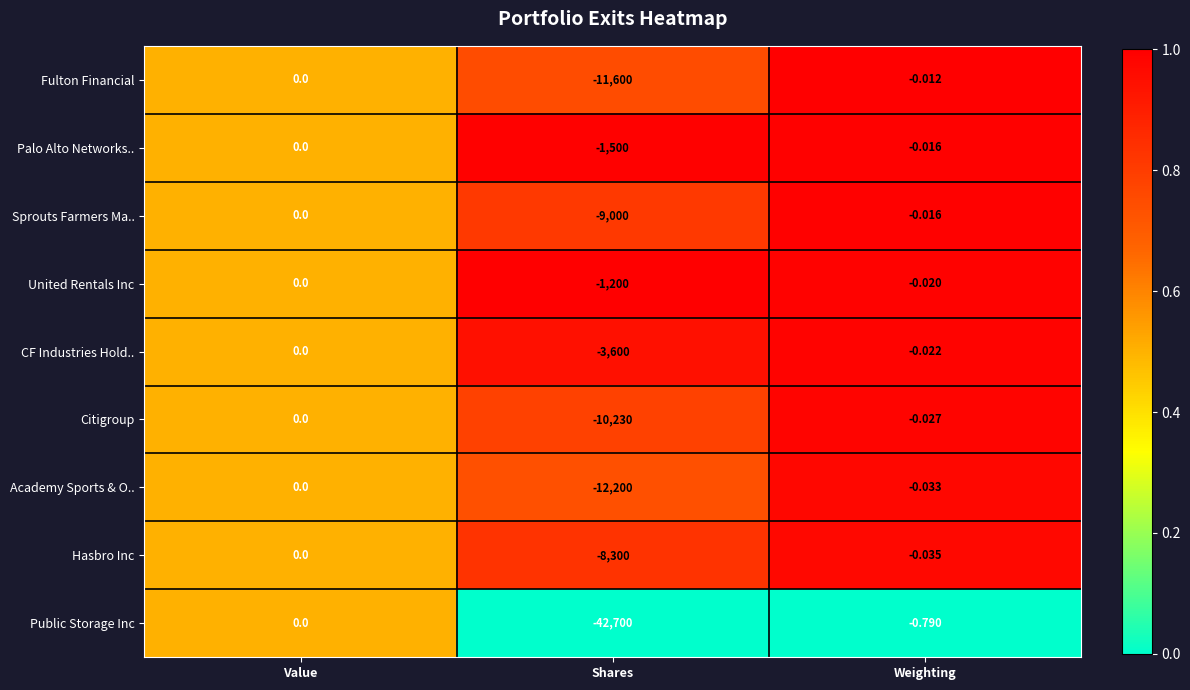

Which series changed the most between Value and Weighting?

Public Storage Inc